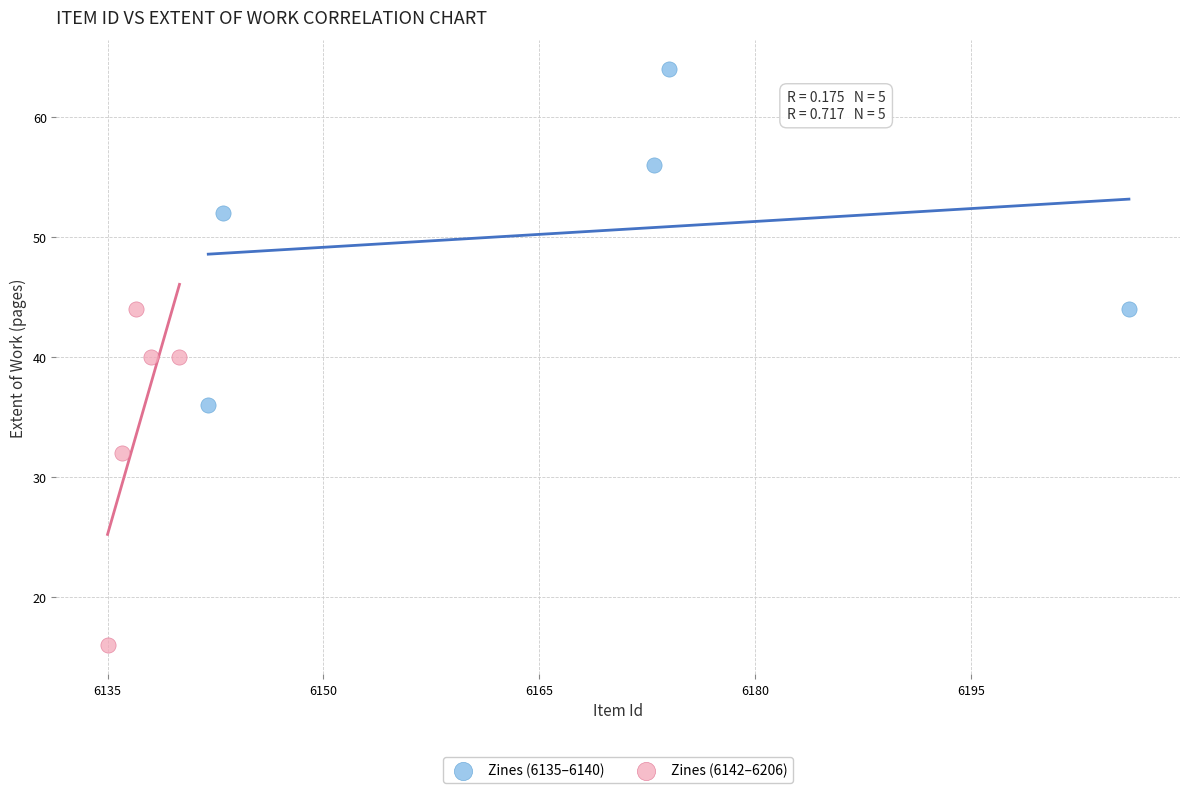

What are all the series names shown in the legend?

Zines (6135–6140), Zines (6142–6206)